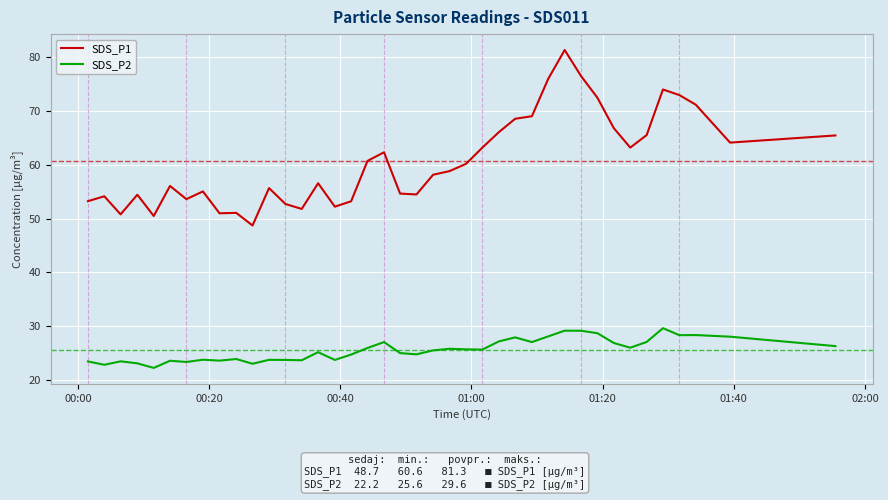

List the series in order of their overall mean, lowest first.

SDS_P2, SDS_P1